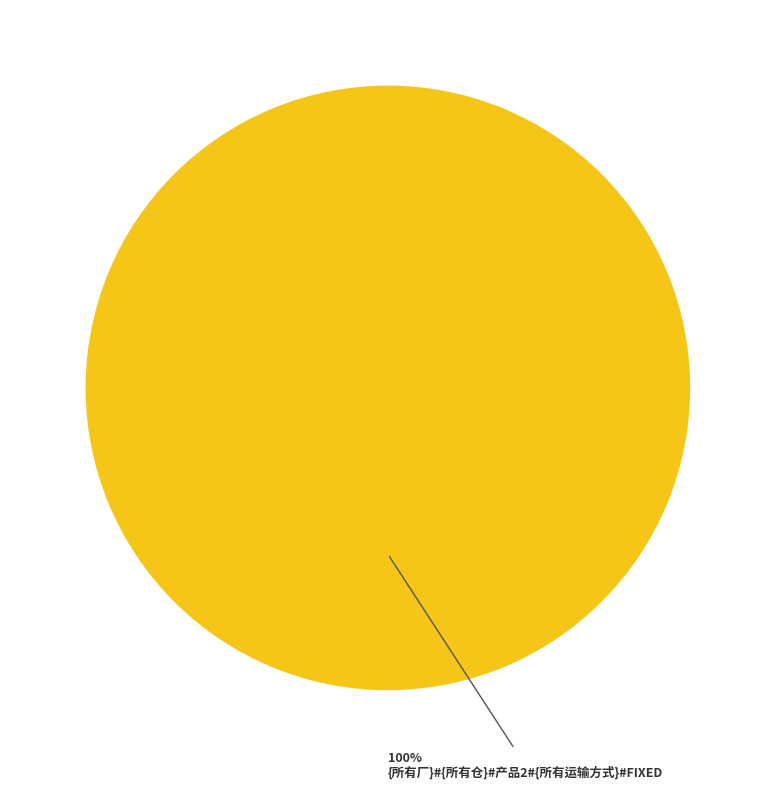

Does any single category account for the majority?

Yes